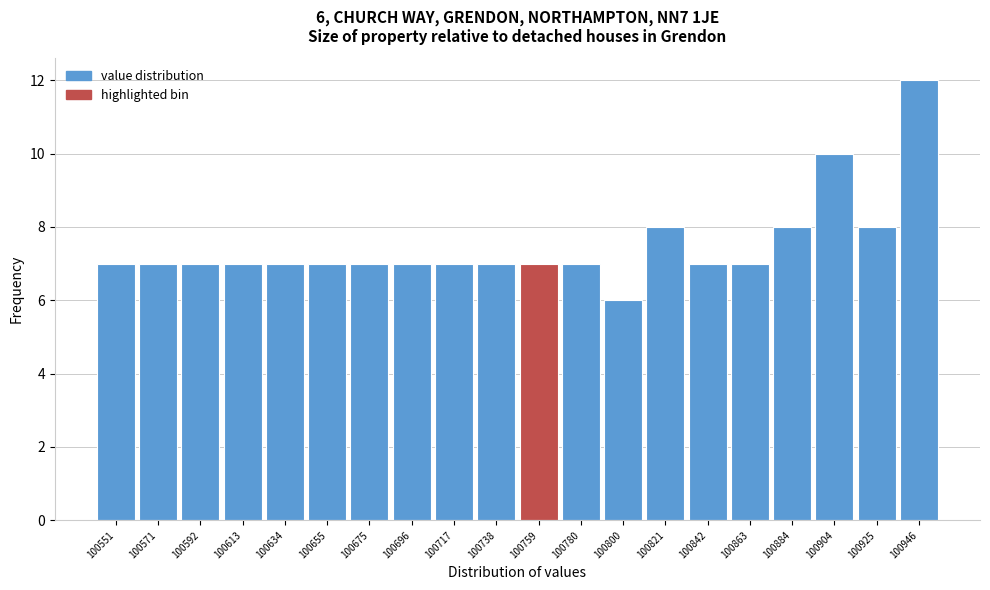

Reading left to right, transcribe all the data shown in this chart.

100551=7	100571=7	100592=7	100613=7	100634=7	100655=7	100675=7	100696=7	100717=7	100738=7	100759=7	100780=7	100800=6	100821=8	100842=7	100863=7	100884=8	100904=10	100925=8	100946=12